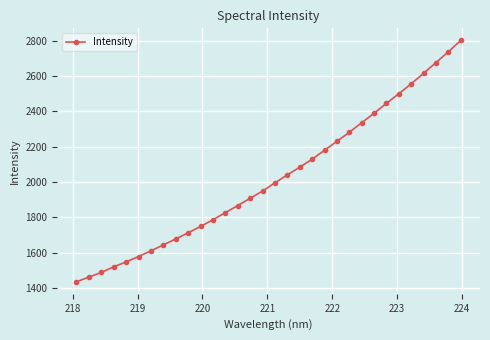

What is the average value?

2023.6